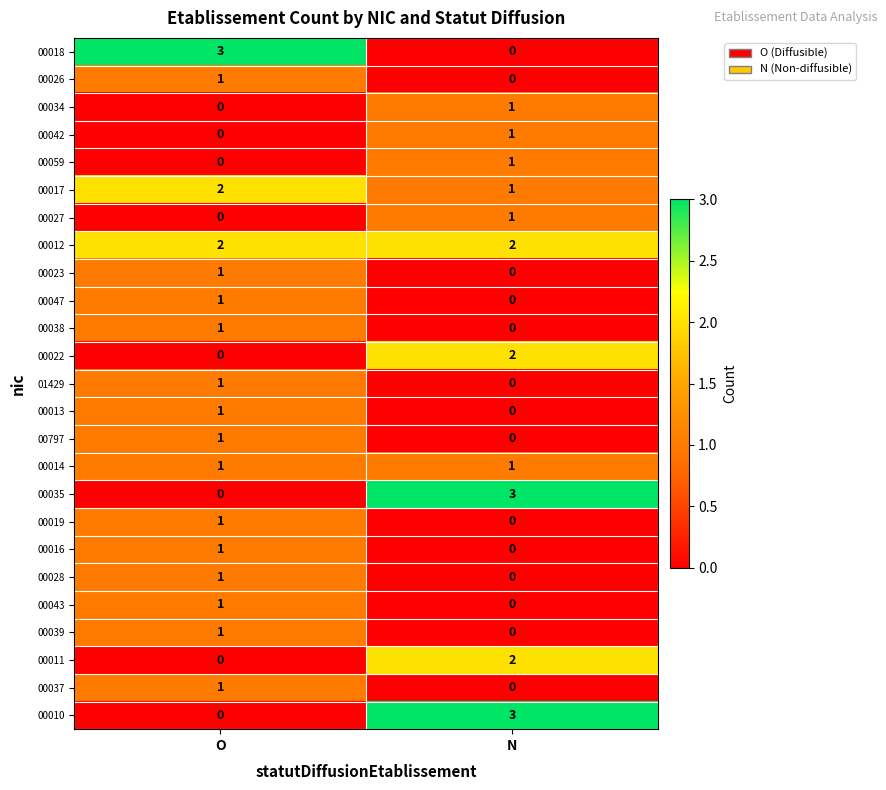

What is the difference between the highest and lowest values at O?

3